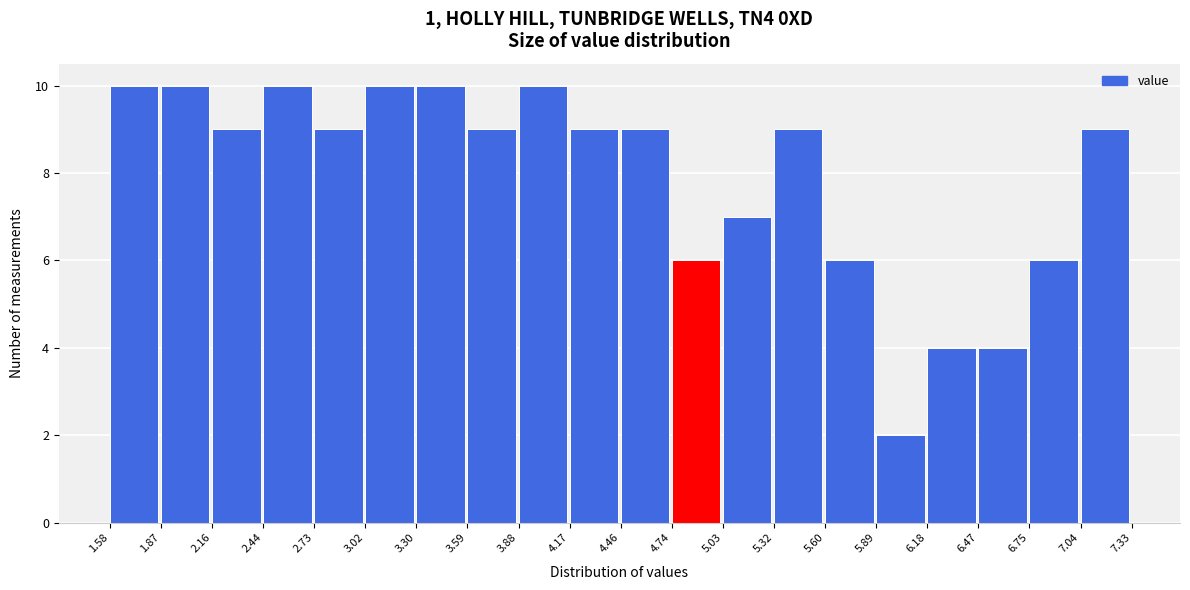

Reading left to right, transcribe this chart: for each bar, give the range it covers on the x-axis and its height. The values are not printed on the chart, so give them approximately, as read against the axis.

1.58 to 1.87: 10
1.87 to 2.16: 10
2.16 to 2.44: 9
2.44 to 2.73: 10
2.73 to 3.02: 9
3.02 to 3.30: 10
3.30 to 3.59: 10
3.59 to 3.88: 9
3.88 to 4.17: 10
4.17 to 4.46: 9
4.46 to 4.74: 9
4.74 to 5.03: 6
5.03 to 5.32: 7
5.32 to 5.60: 9
5.60 to 5.89: 6
5.89 to 6.18: 2
6.18 to 6.47: 4
6.47 to 6.75: 4
6.75 to 7.04: 6
7.04 to 7.33: 9